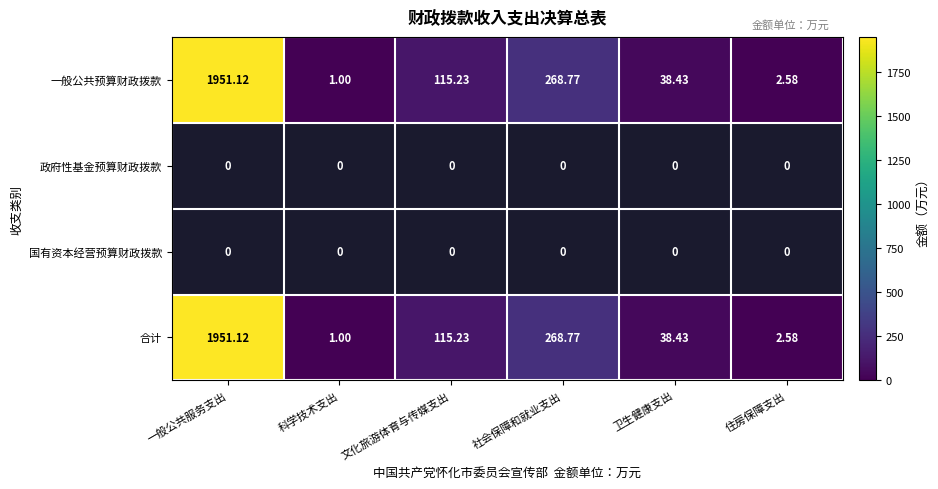

List the labels in order of 一般公共预算财政拨款 value, smallest first.

科学技术支出, 住房保障支出, 卫生健康支出, 文化旅游体育与传媒支出, 社会保障和就业支出, 一般公共服务支出